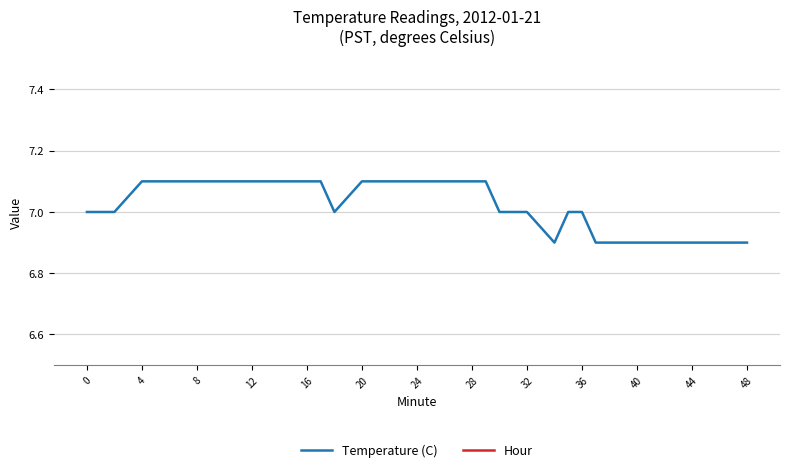

True or false: Hour has more than 0 interior local peaks.

False